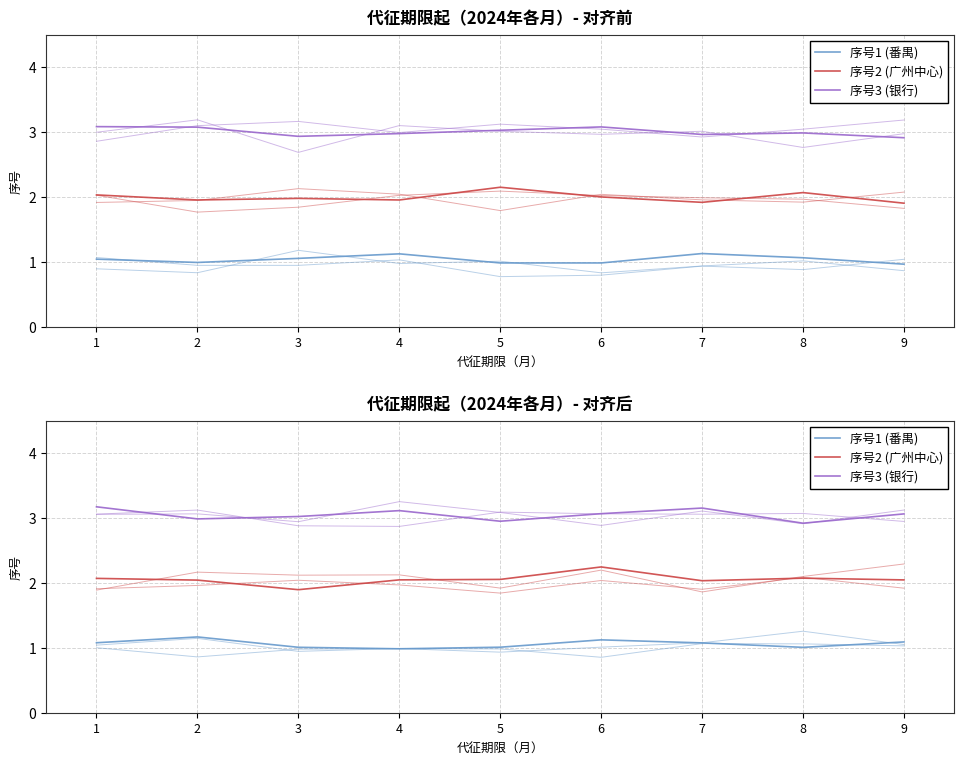

Where does the 序号1 (番禺) series first go above 1?

1